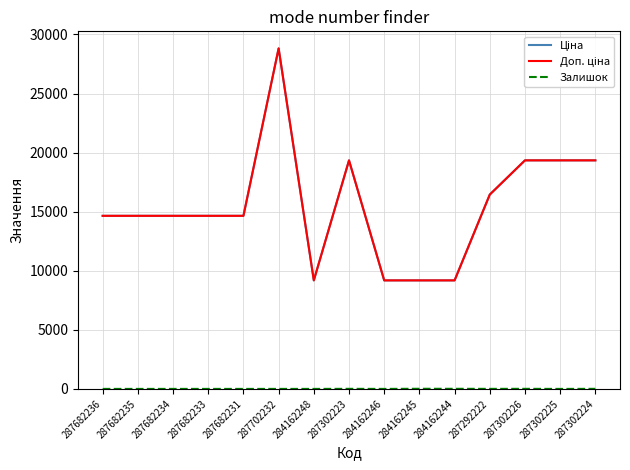

The value of Доп. ціна at 287302226 is 19343.1. True or false?

True